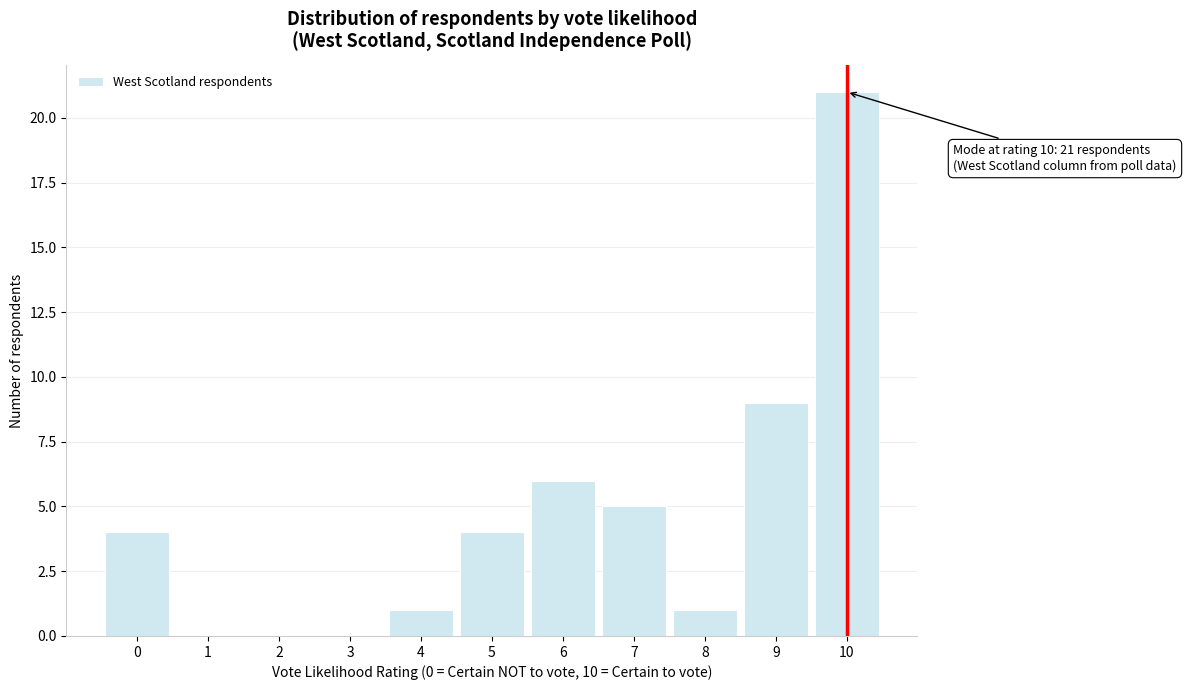

Reading left to right, transcribe all the data shown in this chart.

0=4	1=0	2=0	3=0	4=1	5=4	6=6	7=5	8=1	9=9	10=21